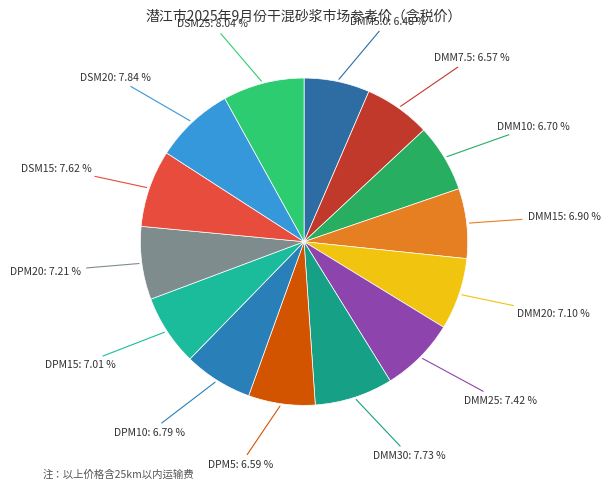

Is DSM15 the majority of the pie?

No